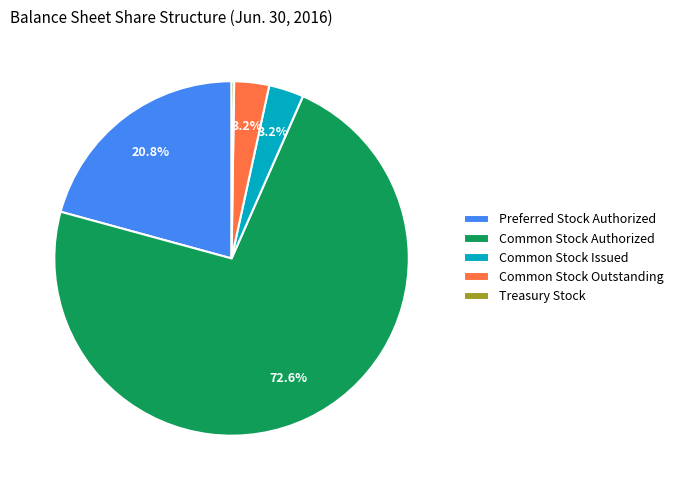

What is the largest slice in the pie chart?

Common Stock Authorized